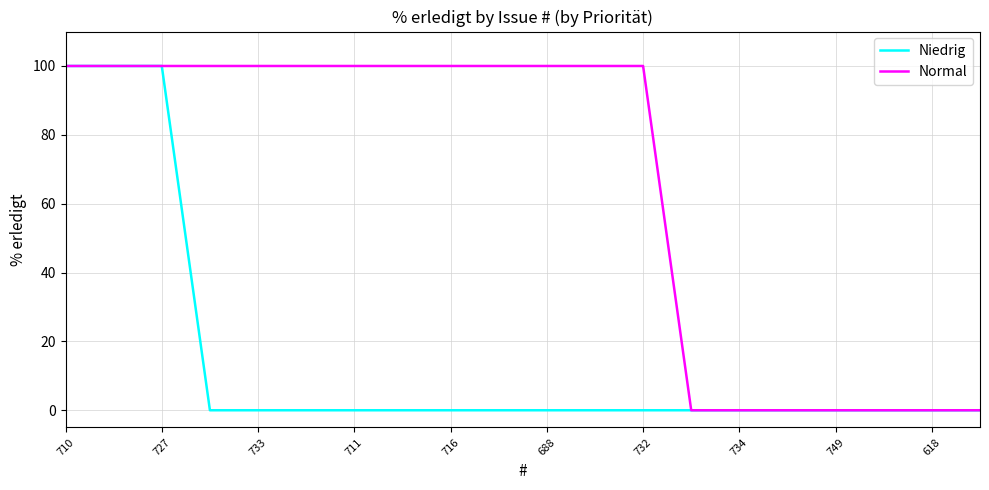

List the series in order of their overall mean, highest first.

Normal, Niedrig